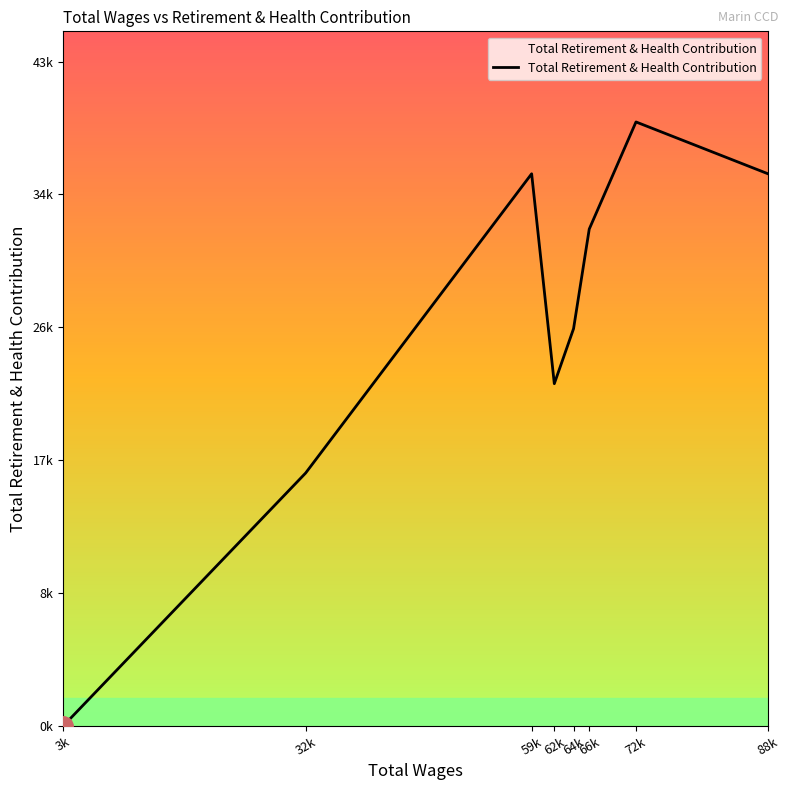

How many points are higher than both their immediate neighbors (excluding endpoints)?

2